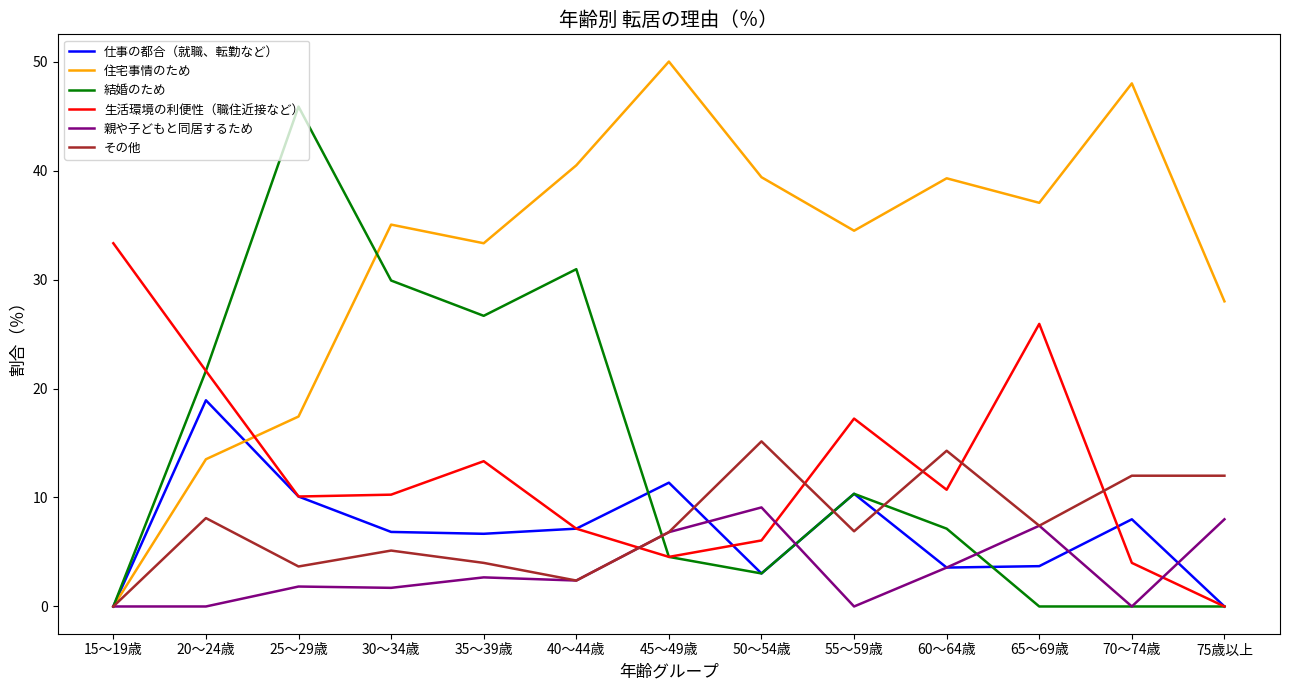

Which series has the largest total across all categories?

住宅事情のため